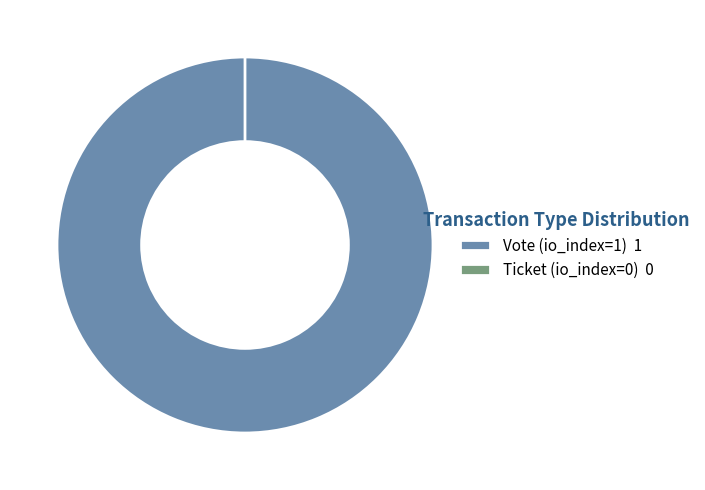

Is there any slice that represents more than half of the pie?

Yes